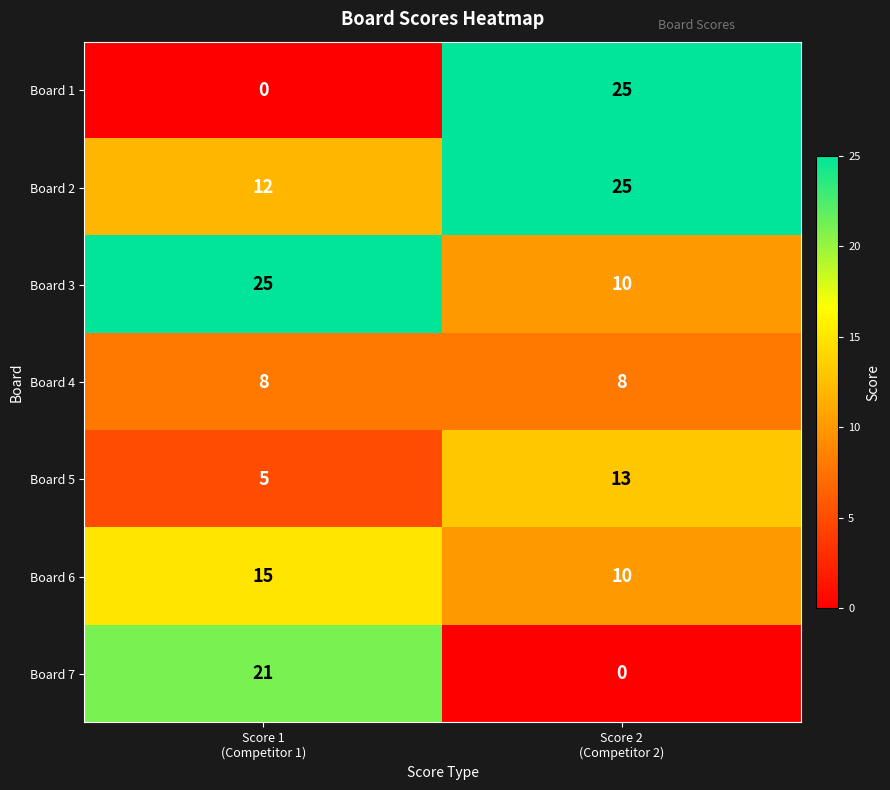

What is the difference between the maximum and minimum values in the Board 2 series?

13